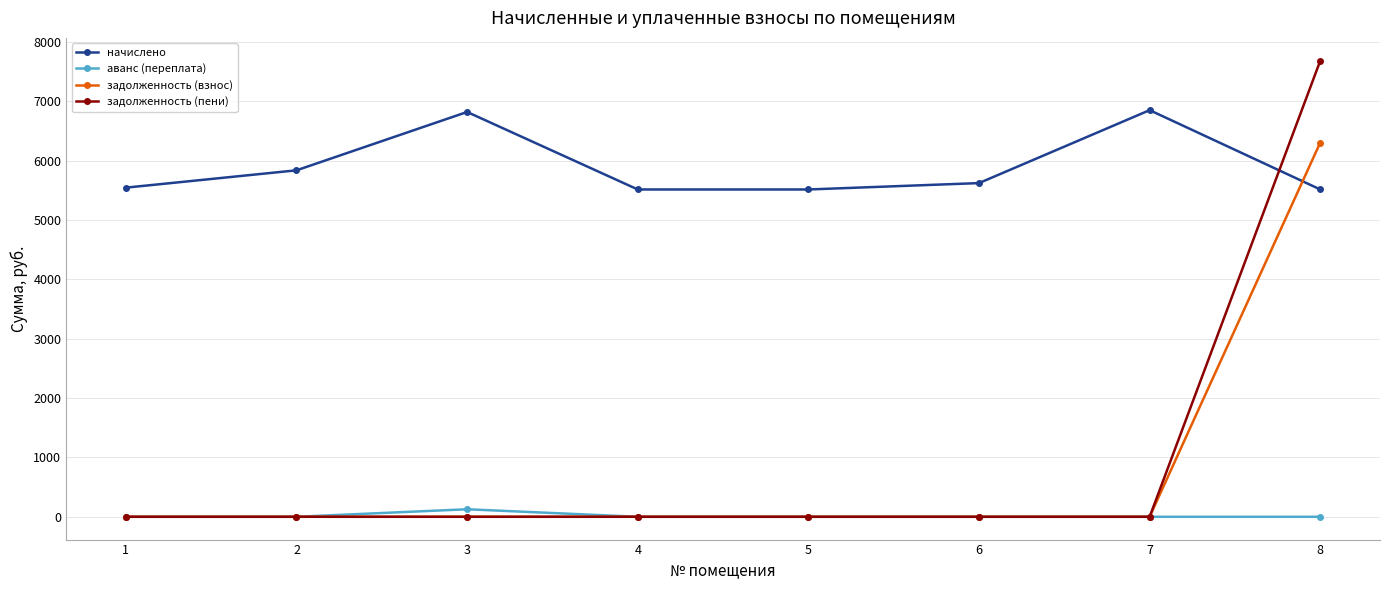

What is the difference between the highest and lowest values at 7?

6850.4